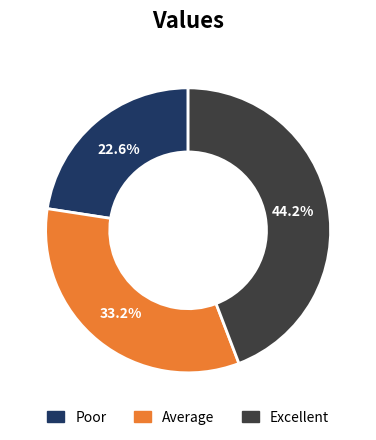

Does any single category account for the majority?

No